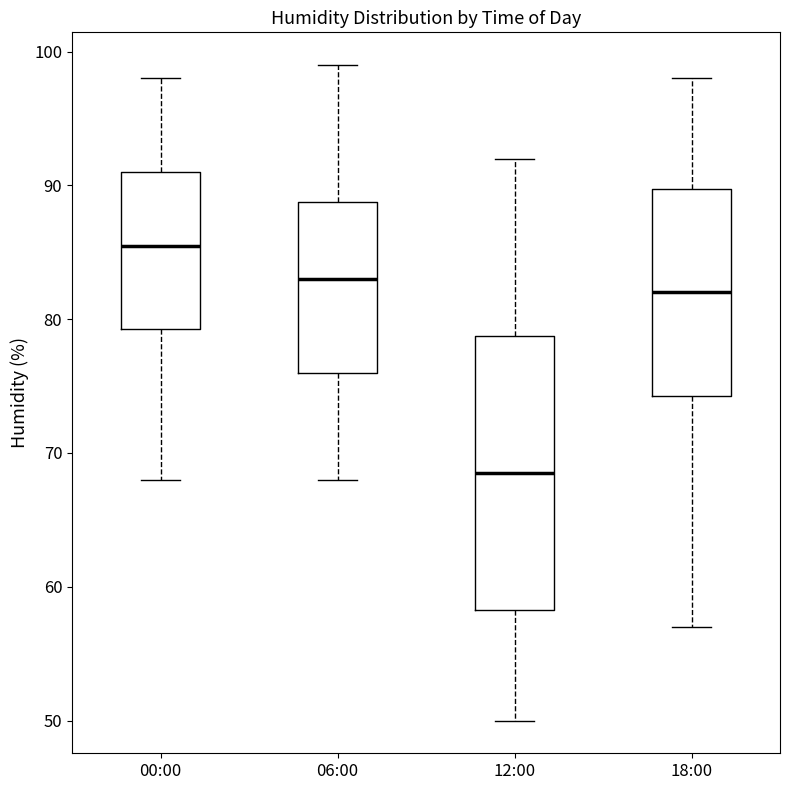

Where does the lower whisker of the box for 12:00 end on the y-axis? The values are not printed on the chart, so give them approximately, as read against the axis.

50